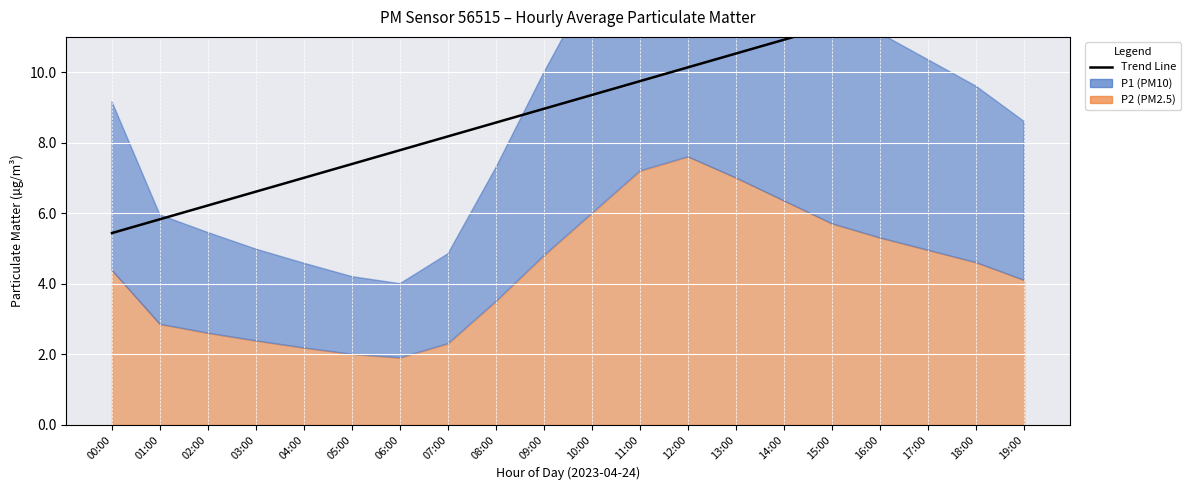

Which has a higher value, 10:00 or 03:00?

10:00